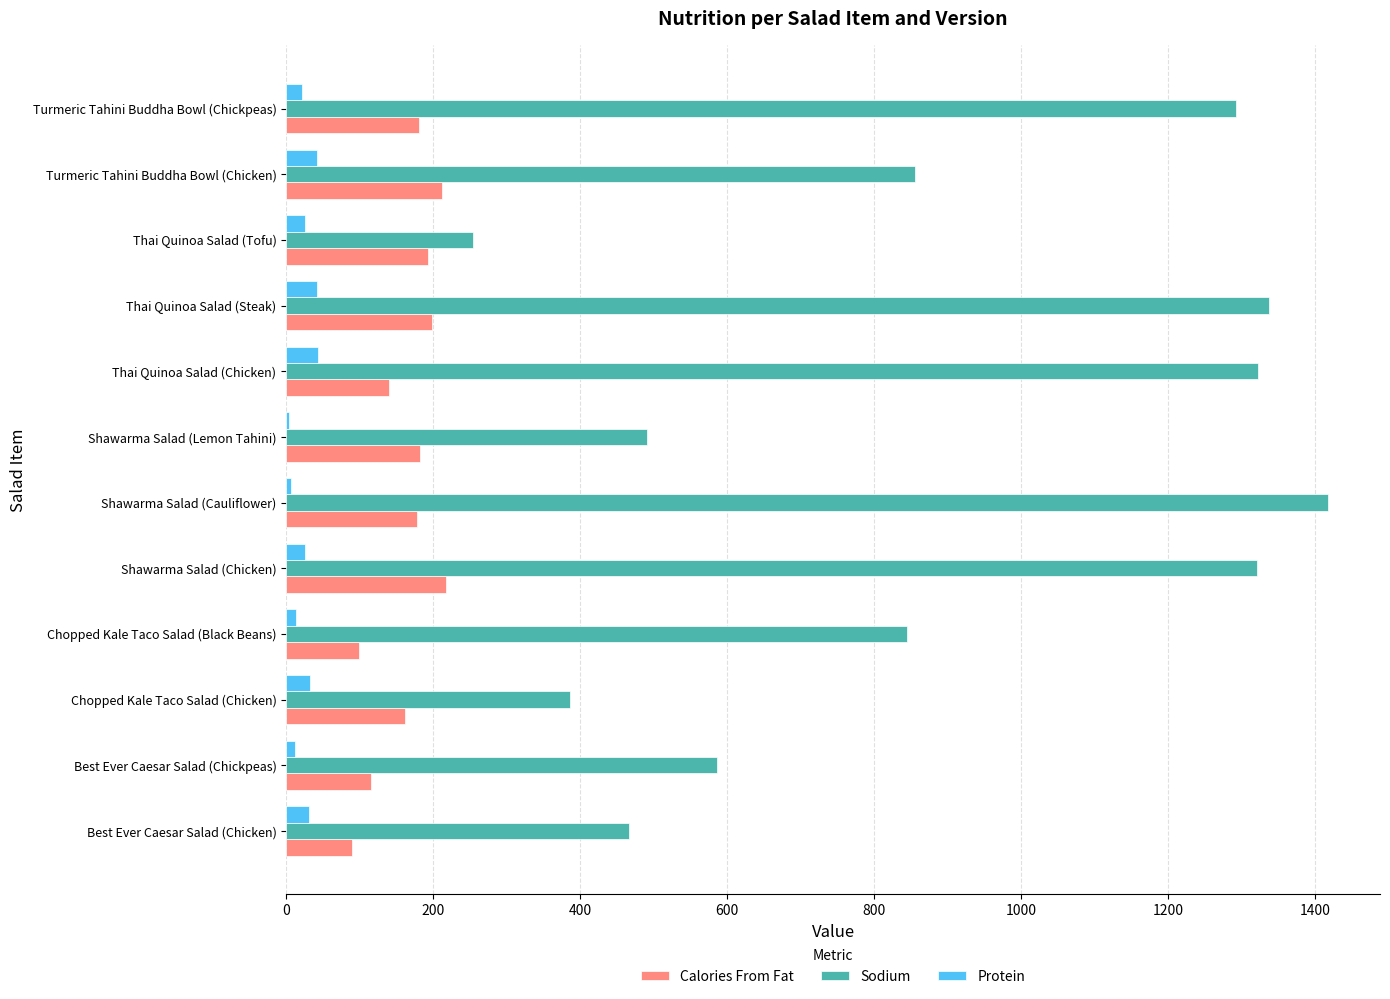

What is the sum of all Calories From Fat values?

1967.4